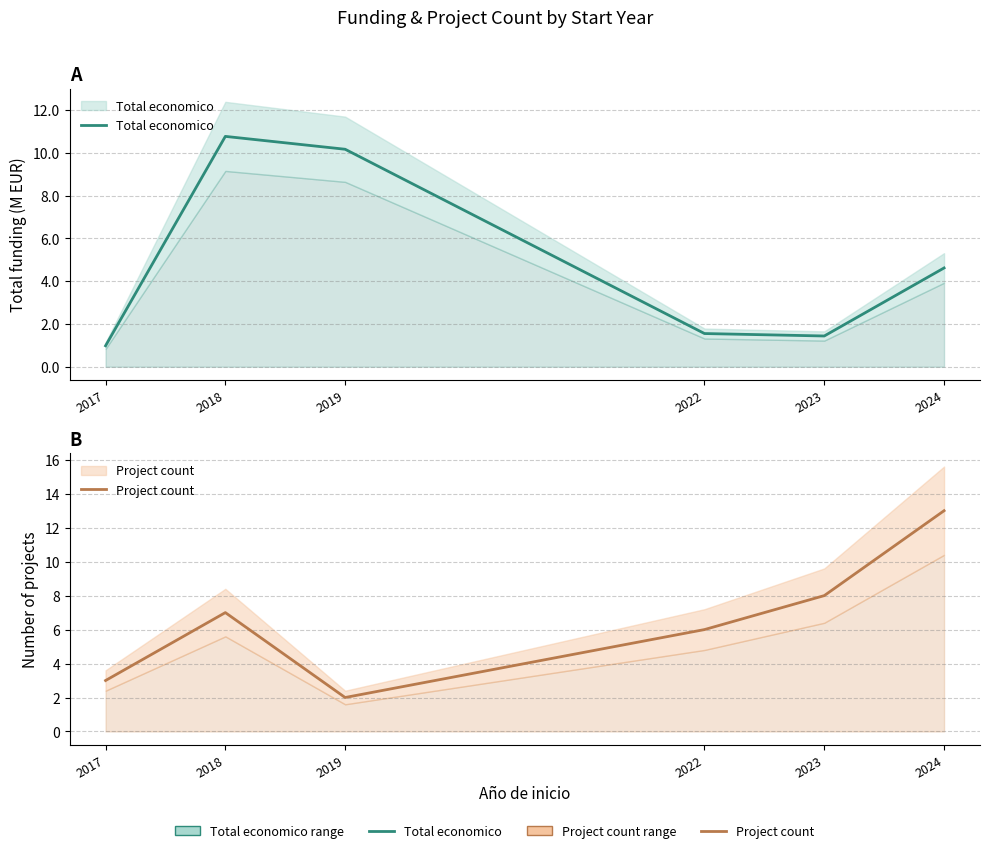

Which series ends up on top after the final intersection of Project count and Total economico?

Project count